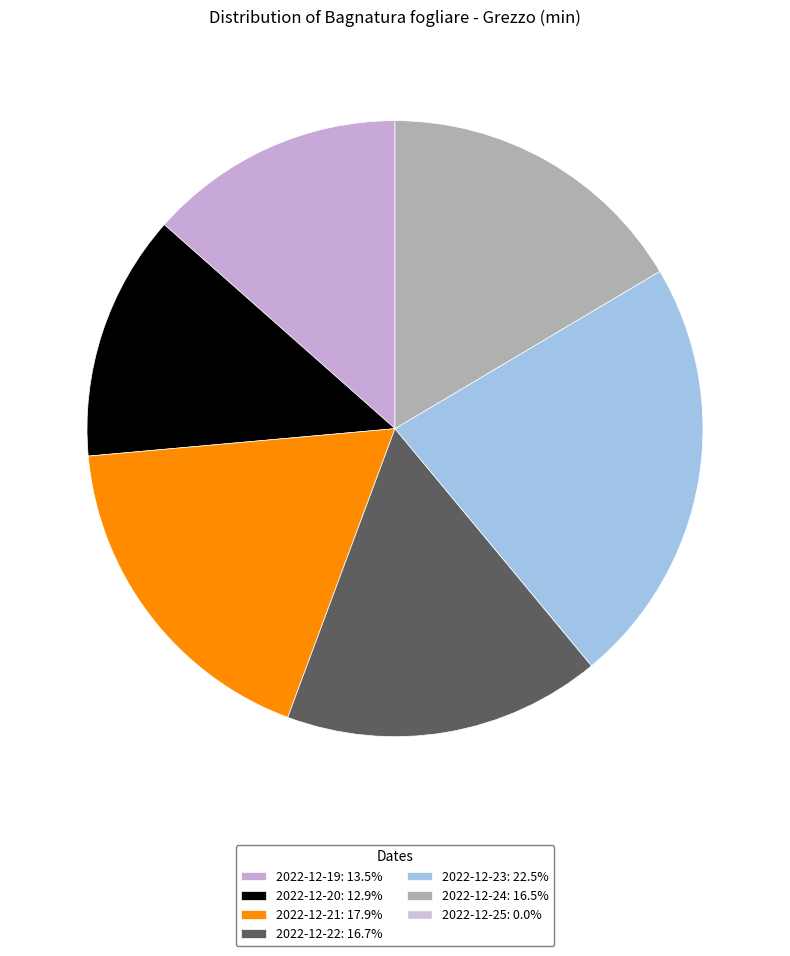

Is there a majority slice in this chart?

No